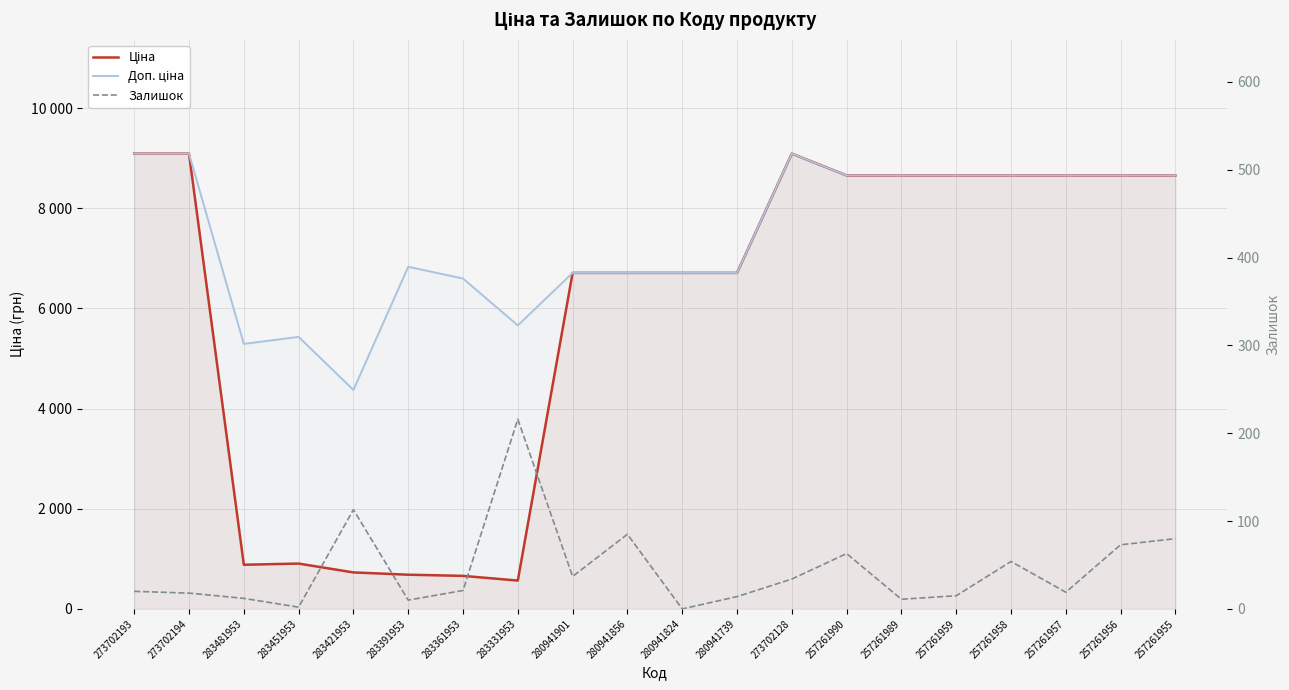

What is the sum of all Залишок values?

897.0